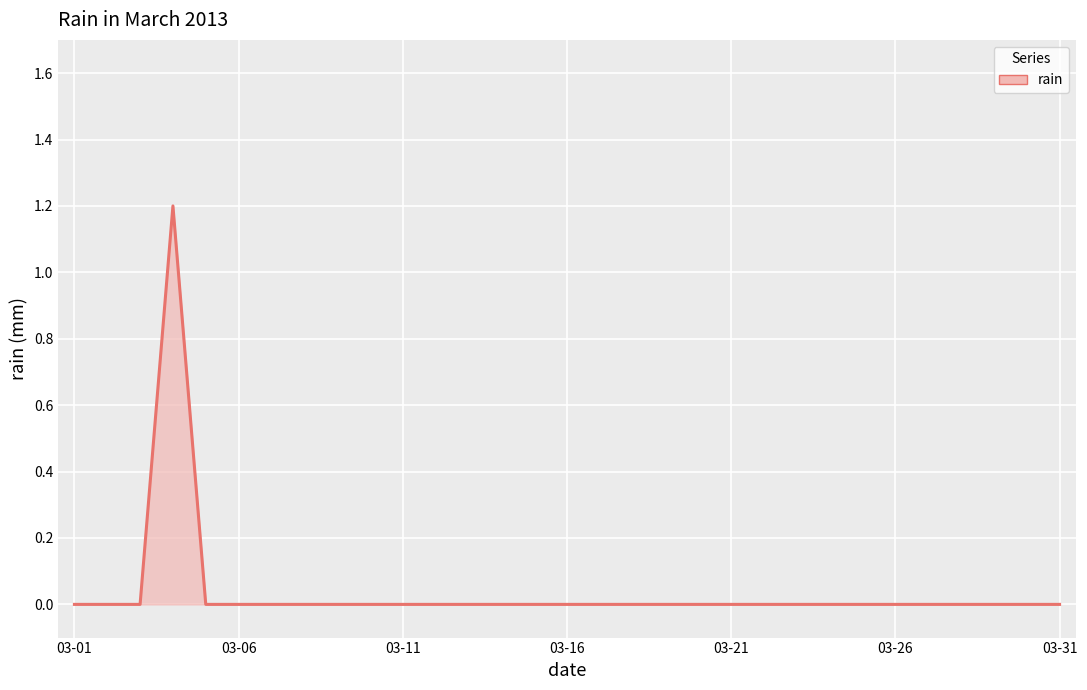

What is the greatest value displayed?

1.2